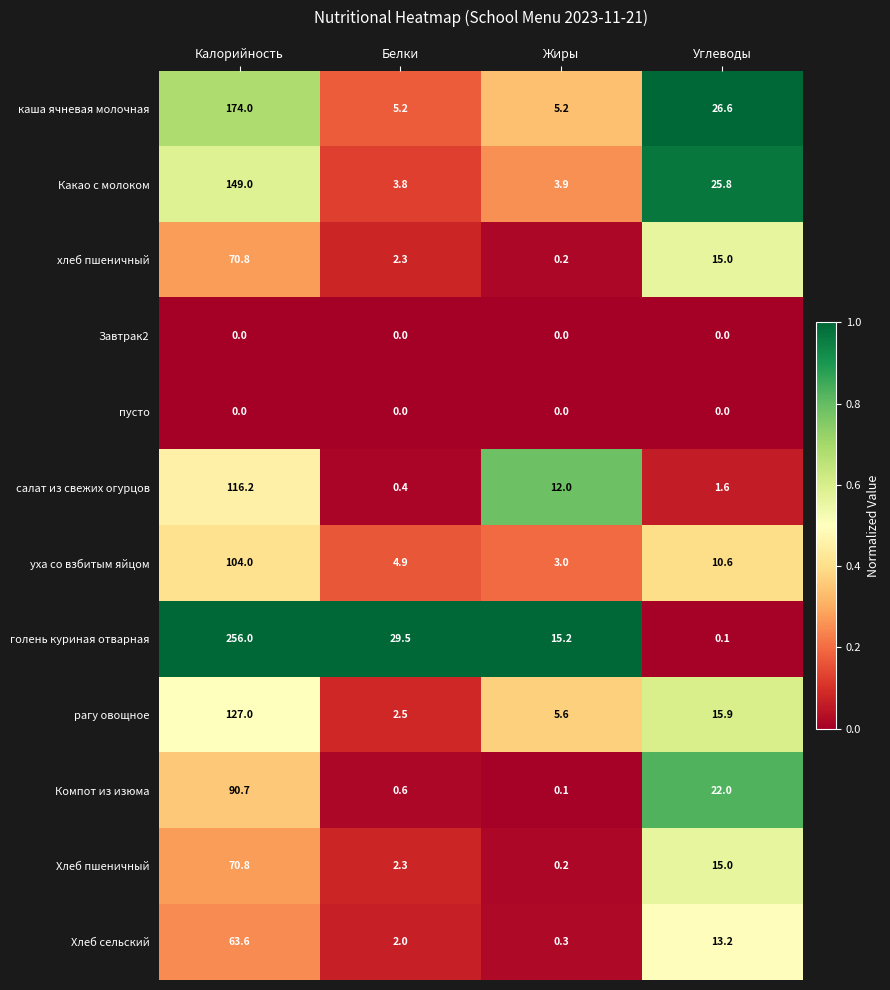

Count the number of categories in the chart.

4